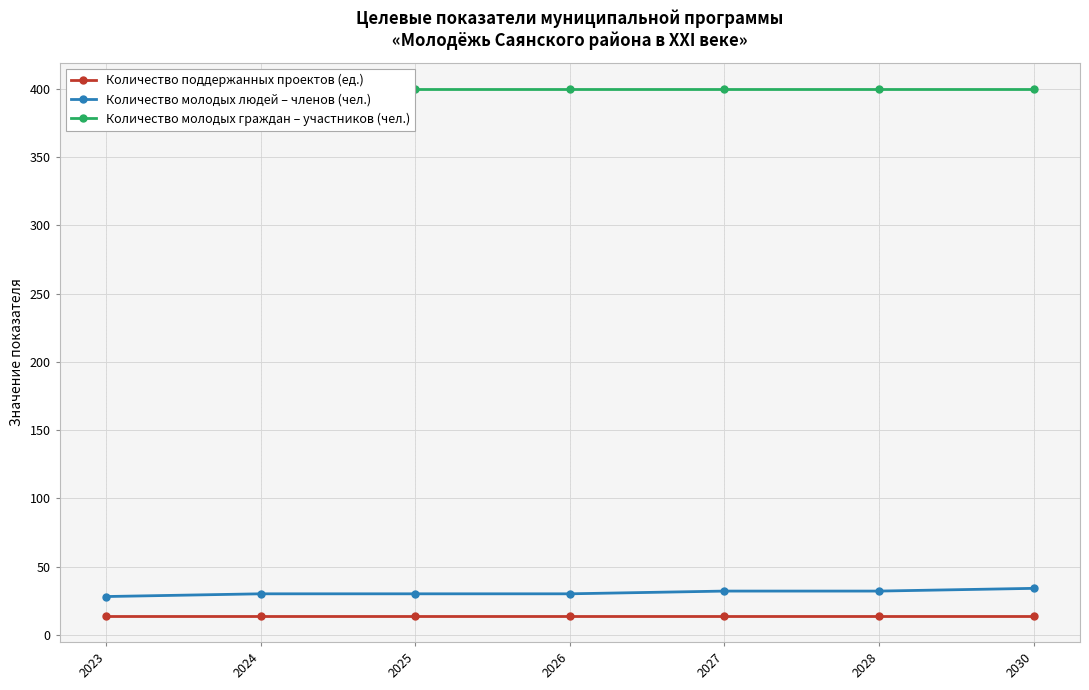

Is this an area chart (filled region under the line)?

No